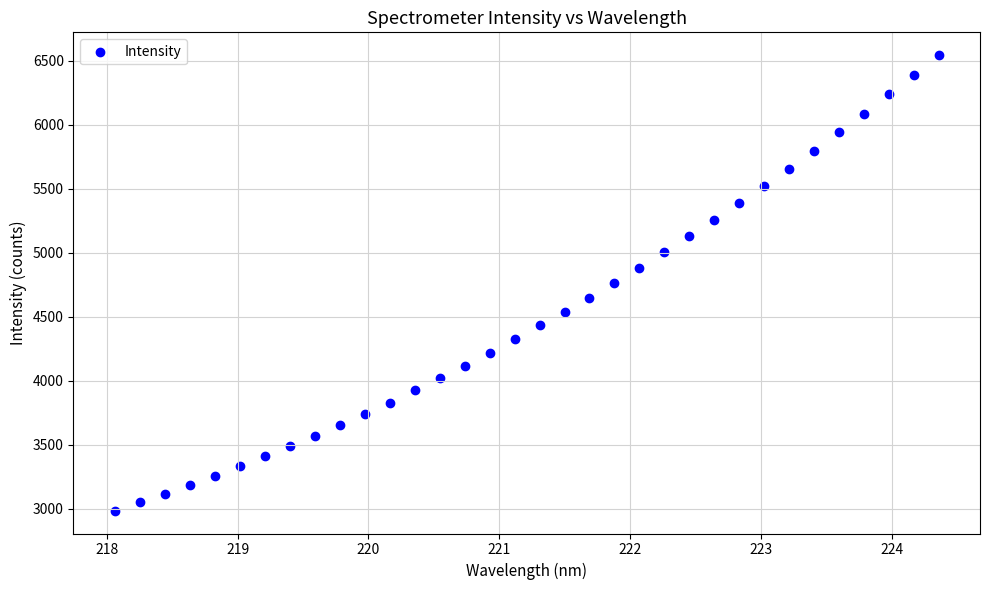

What is the range of X values (max minus min)?

6.3